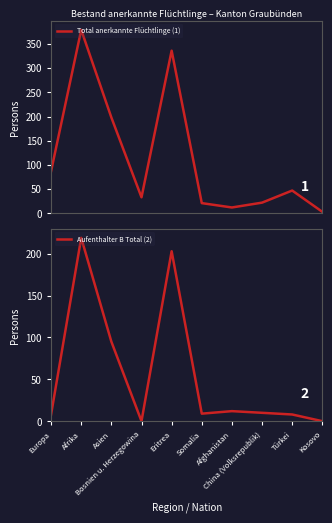

Reading right to left, list all the values displayed in this chart.

Total anerkannte Flüchtlinge (1): Kosovo=3	Türkei=47	China (Volksrepublik)=22	Afghanistan=12	Somalia=21	Eritrea=336	Bosnien u. Herzegowina=33	Asien=198	Afrika=379	Europa=87
Aufenthalter B Total (2): Kosovo=0	Türkei=8	China (Volksrepublik)=10	Afghanistan=12	Somalia=9	Eritrea=203	Bosnien u. Herzegowina=0	Asien=95	Afrika=219	Europa=8